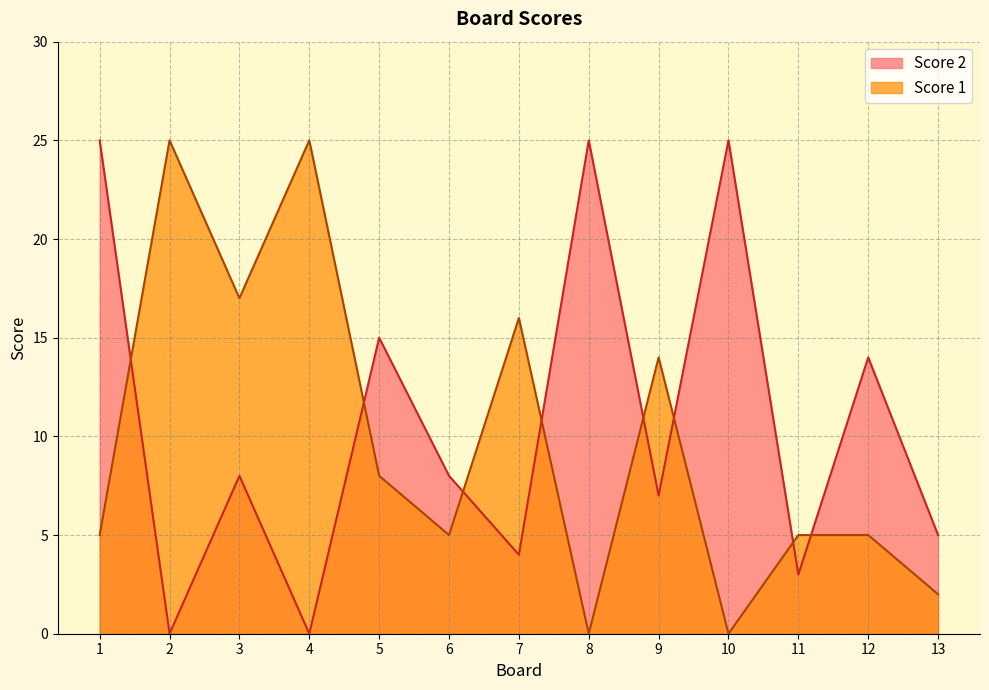

What is the spread (max minus min) of values at 12?

9